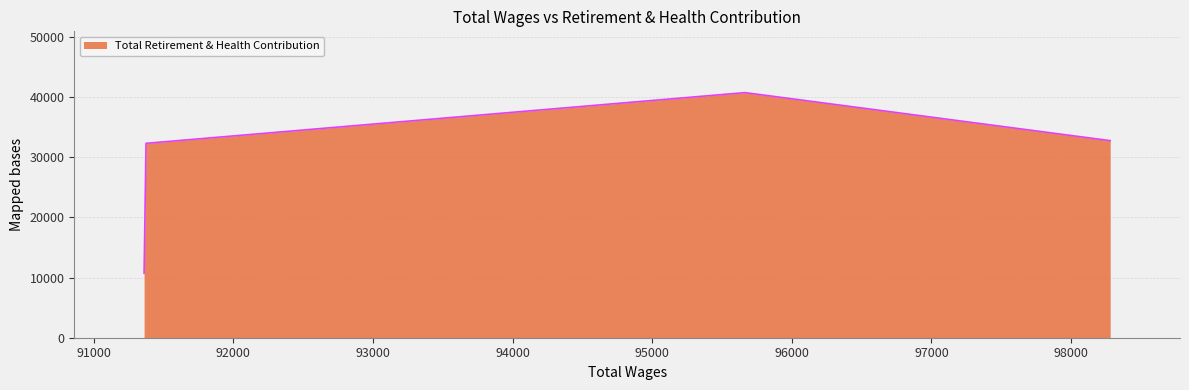

What is the sum of all values?

116493